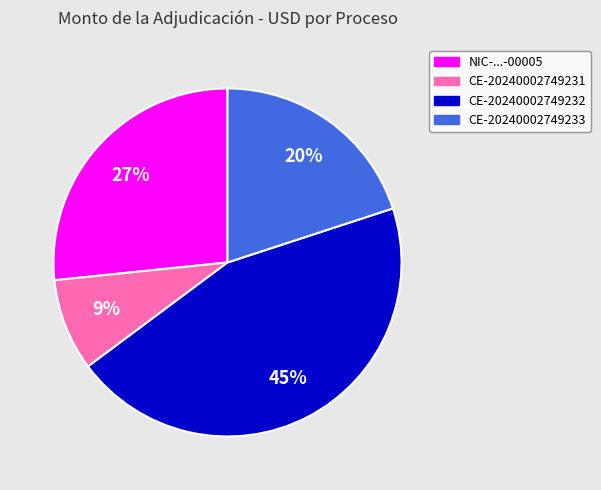

To the nearest percent, what is the average slice percentage?

25%